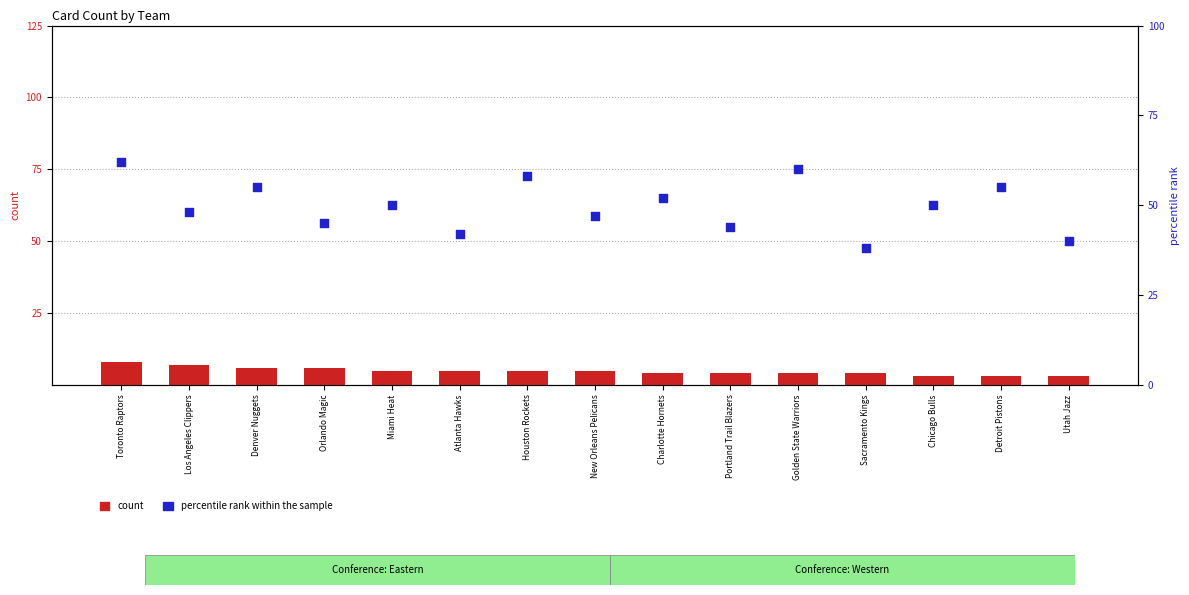

At how many categories does at least one series exceed 49?

8